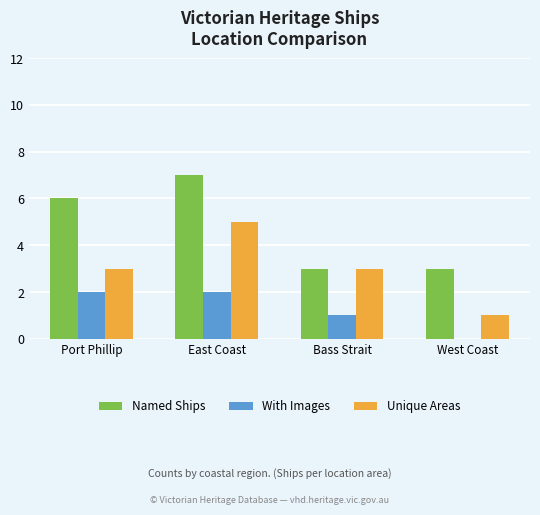

What is the total value across all series at Port Phillip?

11